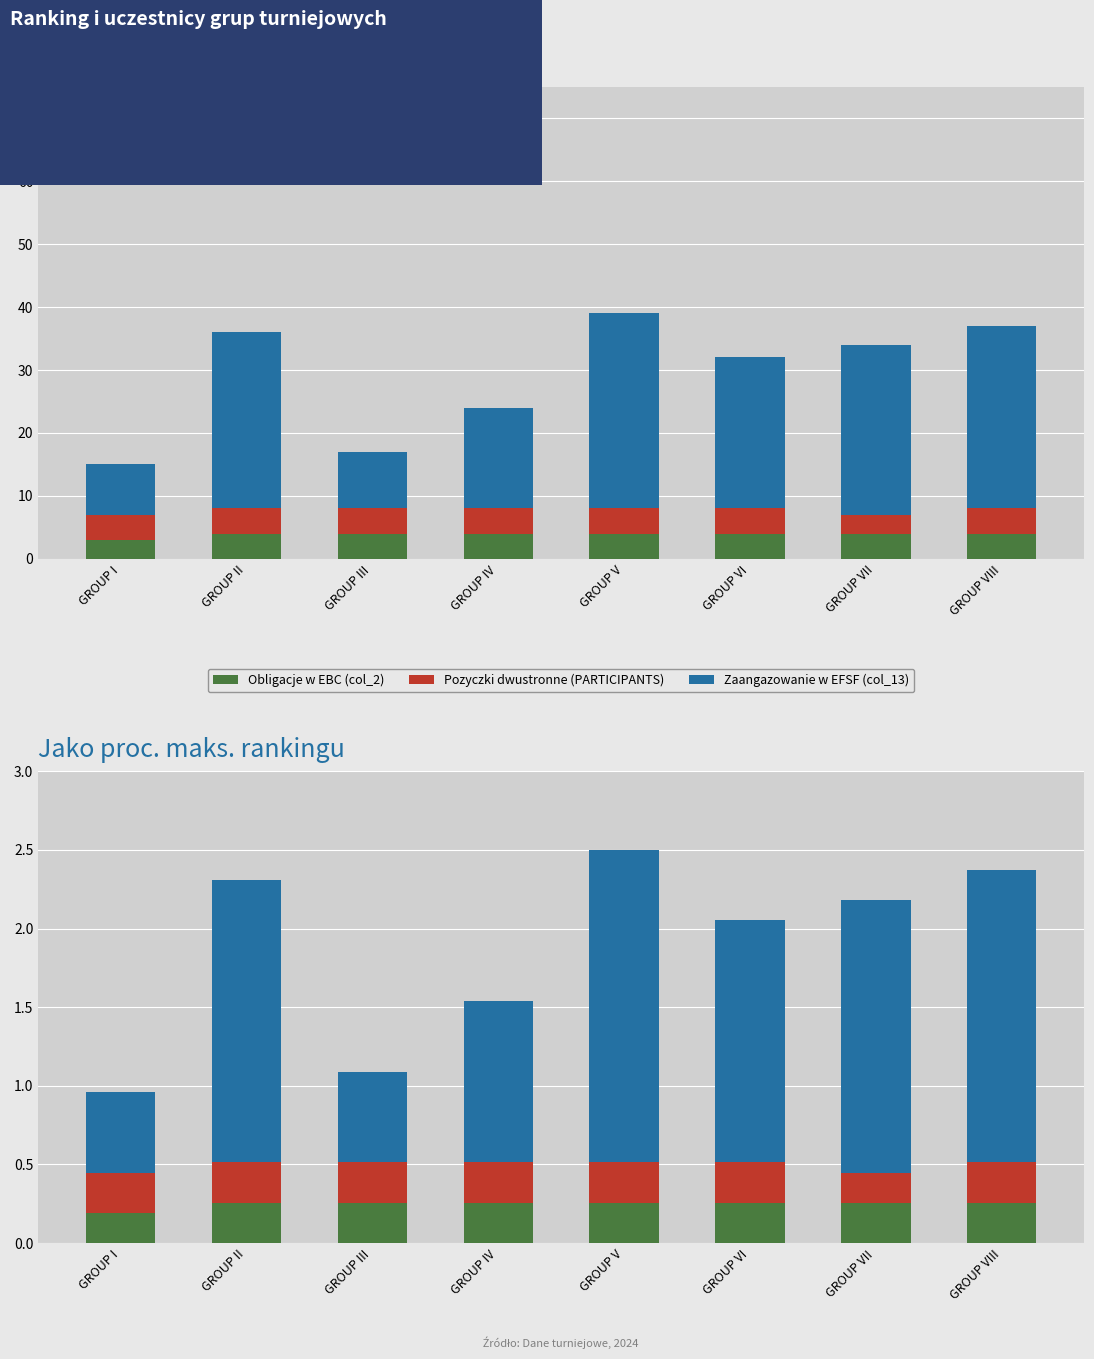

Reading left to right, what are all the values shown in this chart?

Obligacje w EBC (col_2): 0.2	0.3	0.3	0.3	0.3	0.3	0.3	0.3
Pozyczki dwustronne (PARTICIPANTS): 0.3	0.3	0.3	0.3	0.3	0.3	0.2	0.3
Zaangazowanie w EFSF (col_13): 0.5	1.8	0.6	1.0	2.0	1.5	1.7	1.9